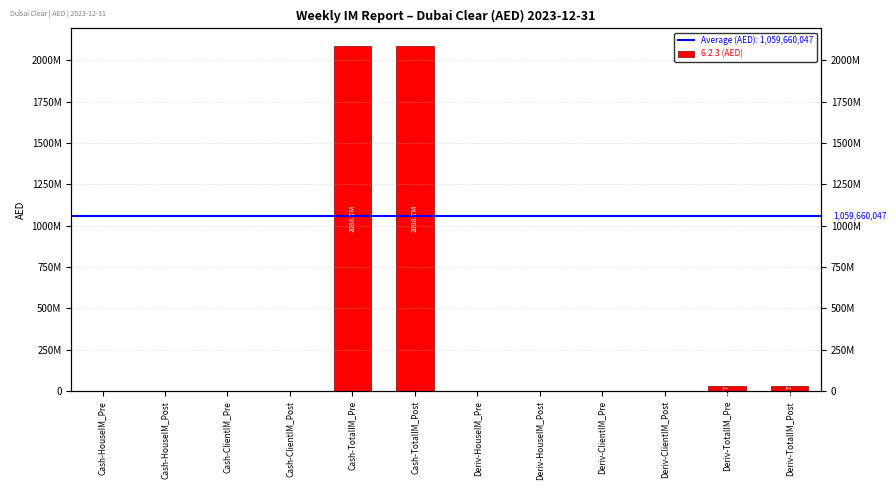

Reading right to left, extract all data points from this chart.

30660543.0	30660543.0	0.0	0.0	0.0	0.0	2088659552.0	2088659552.0	0.0	0.0	0.0	0.0